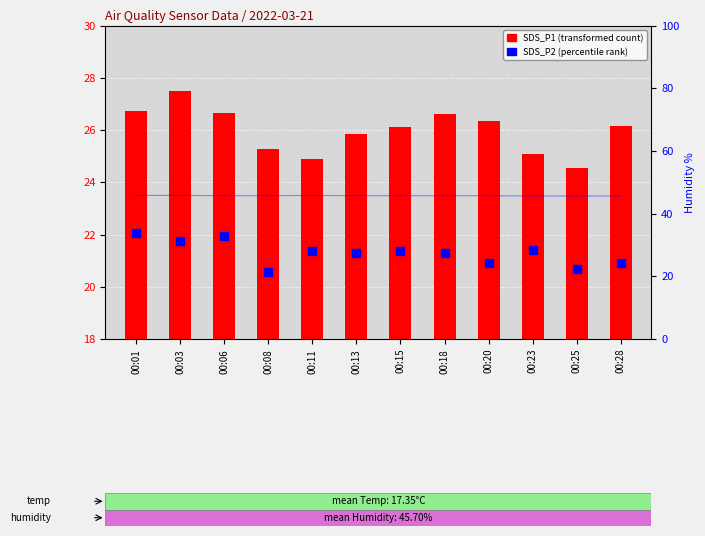

What is the total value across all series at 00:06?

72.3